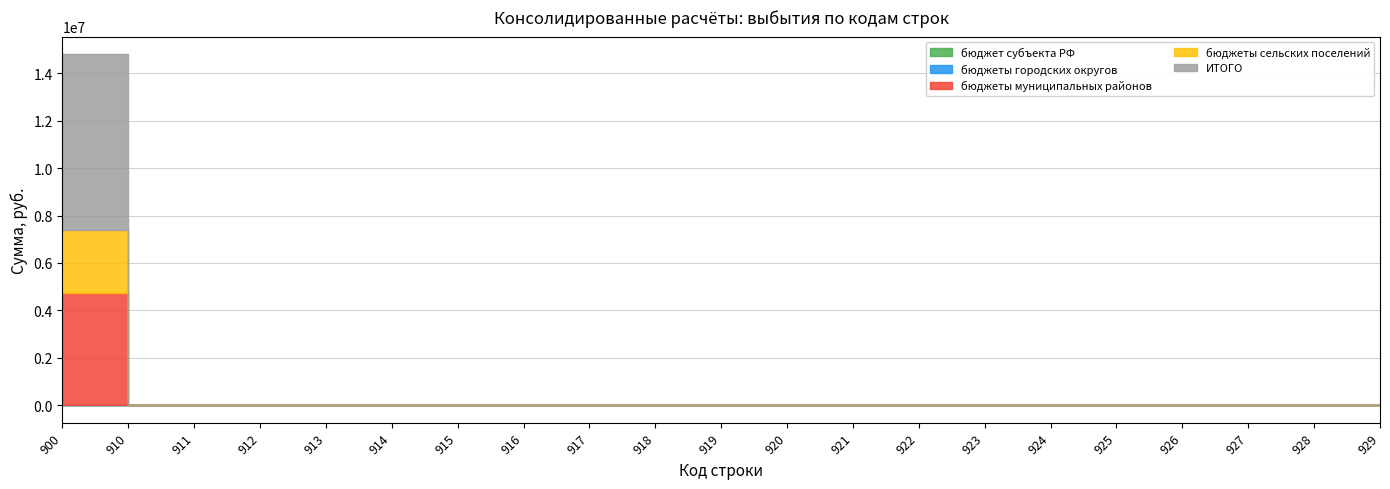

Count the number of data series in this chart.

5